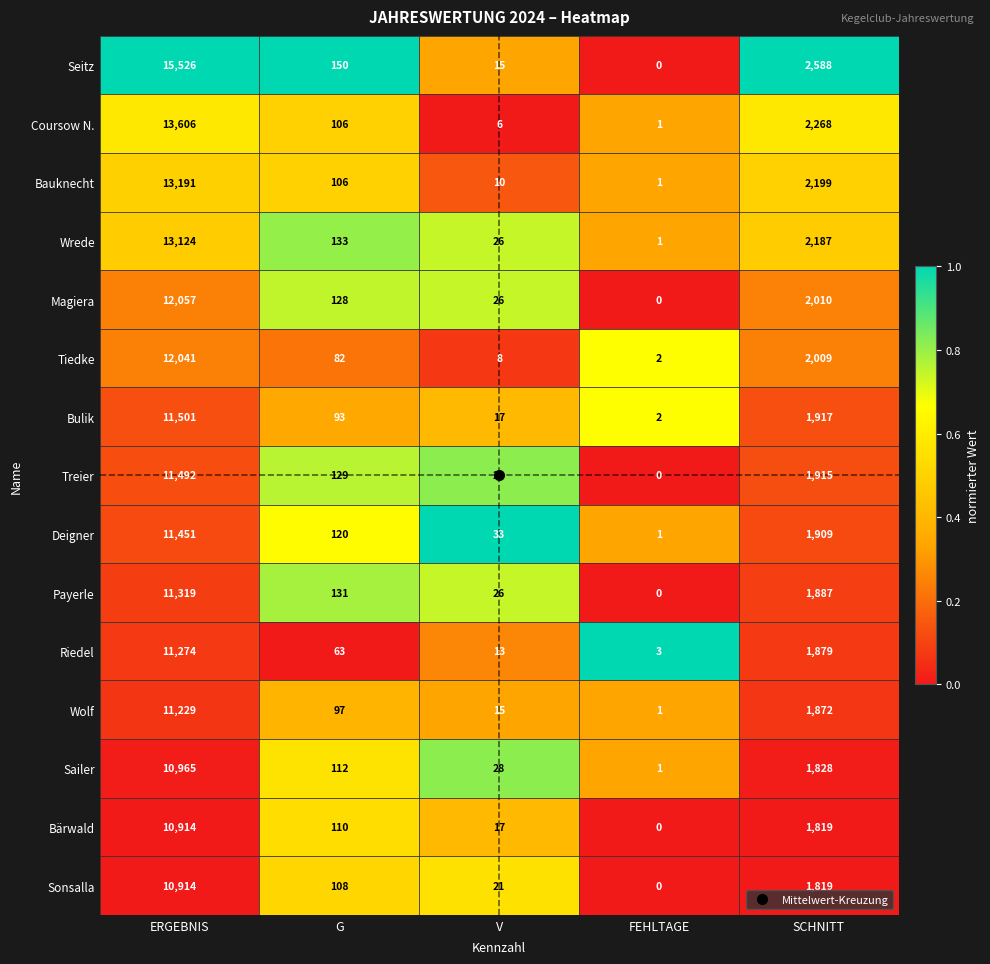

Read the Riedel value at G, to the nearest 100.

100